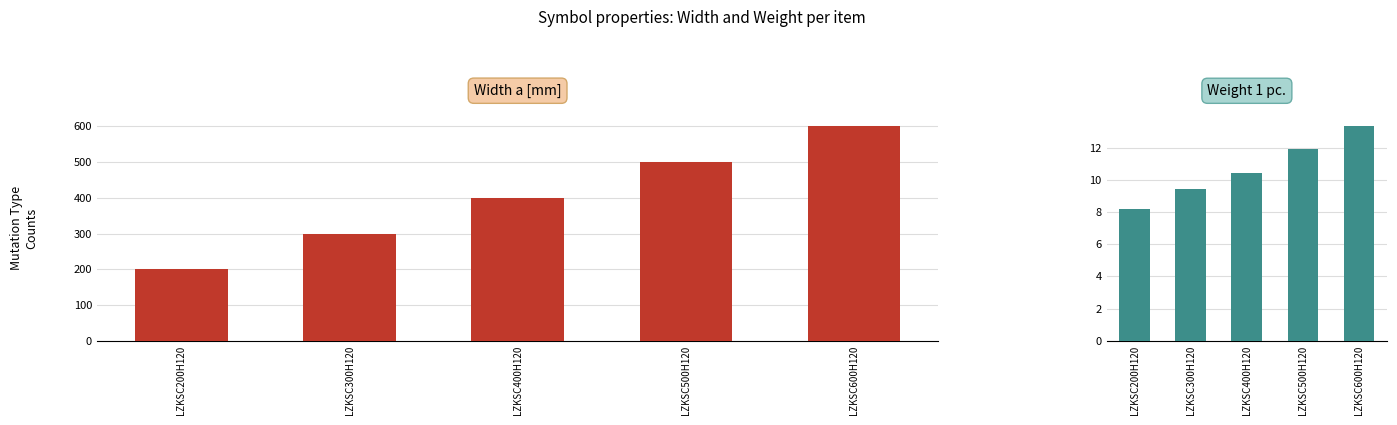

Which has a higher value, LZKSC500H120 or LZKSC400H120?

LZKSC500H120